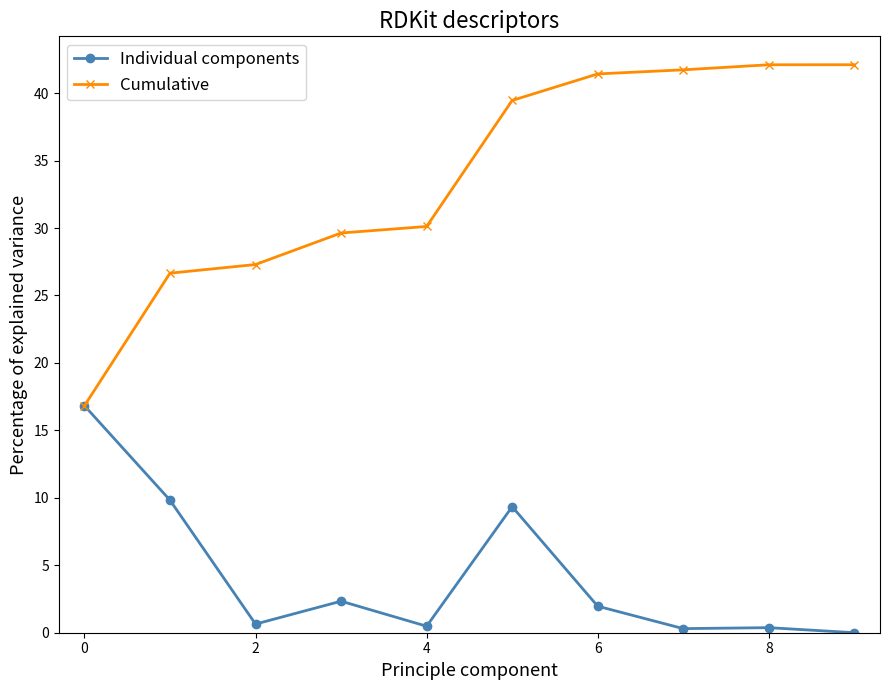

What is the value of the Cumulative point at the 1st from the left?

16.8